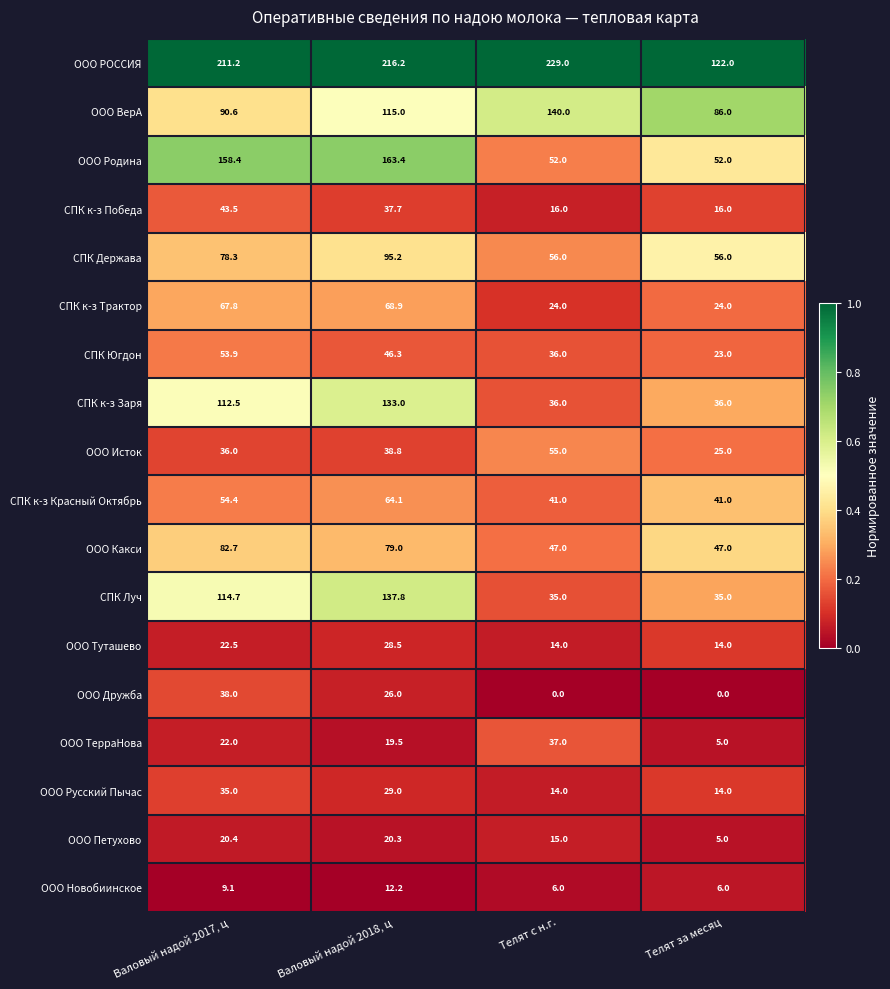

Is it true that ООО РОССИЯ equals 315.6 at Валовый надой 2018, ц?

False